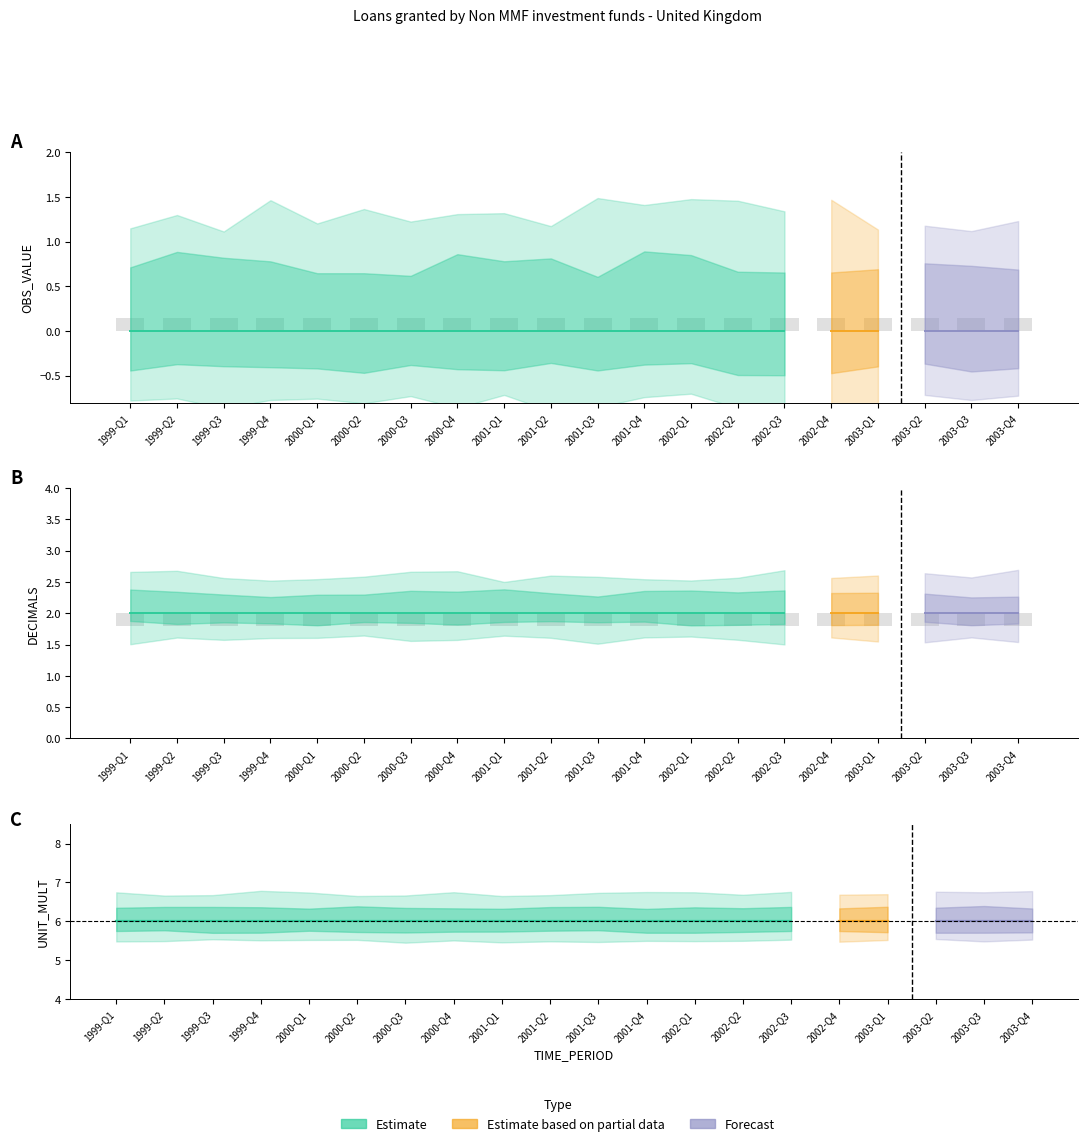

What position from the left is 1999-Q4?

4